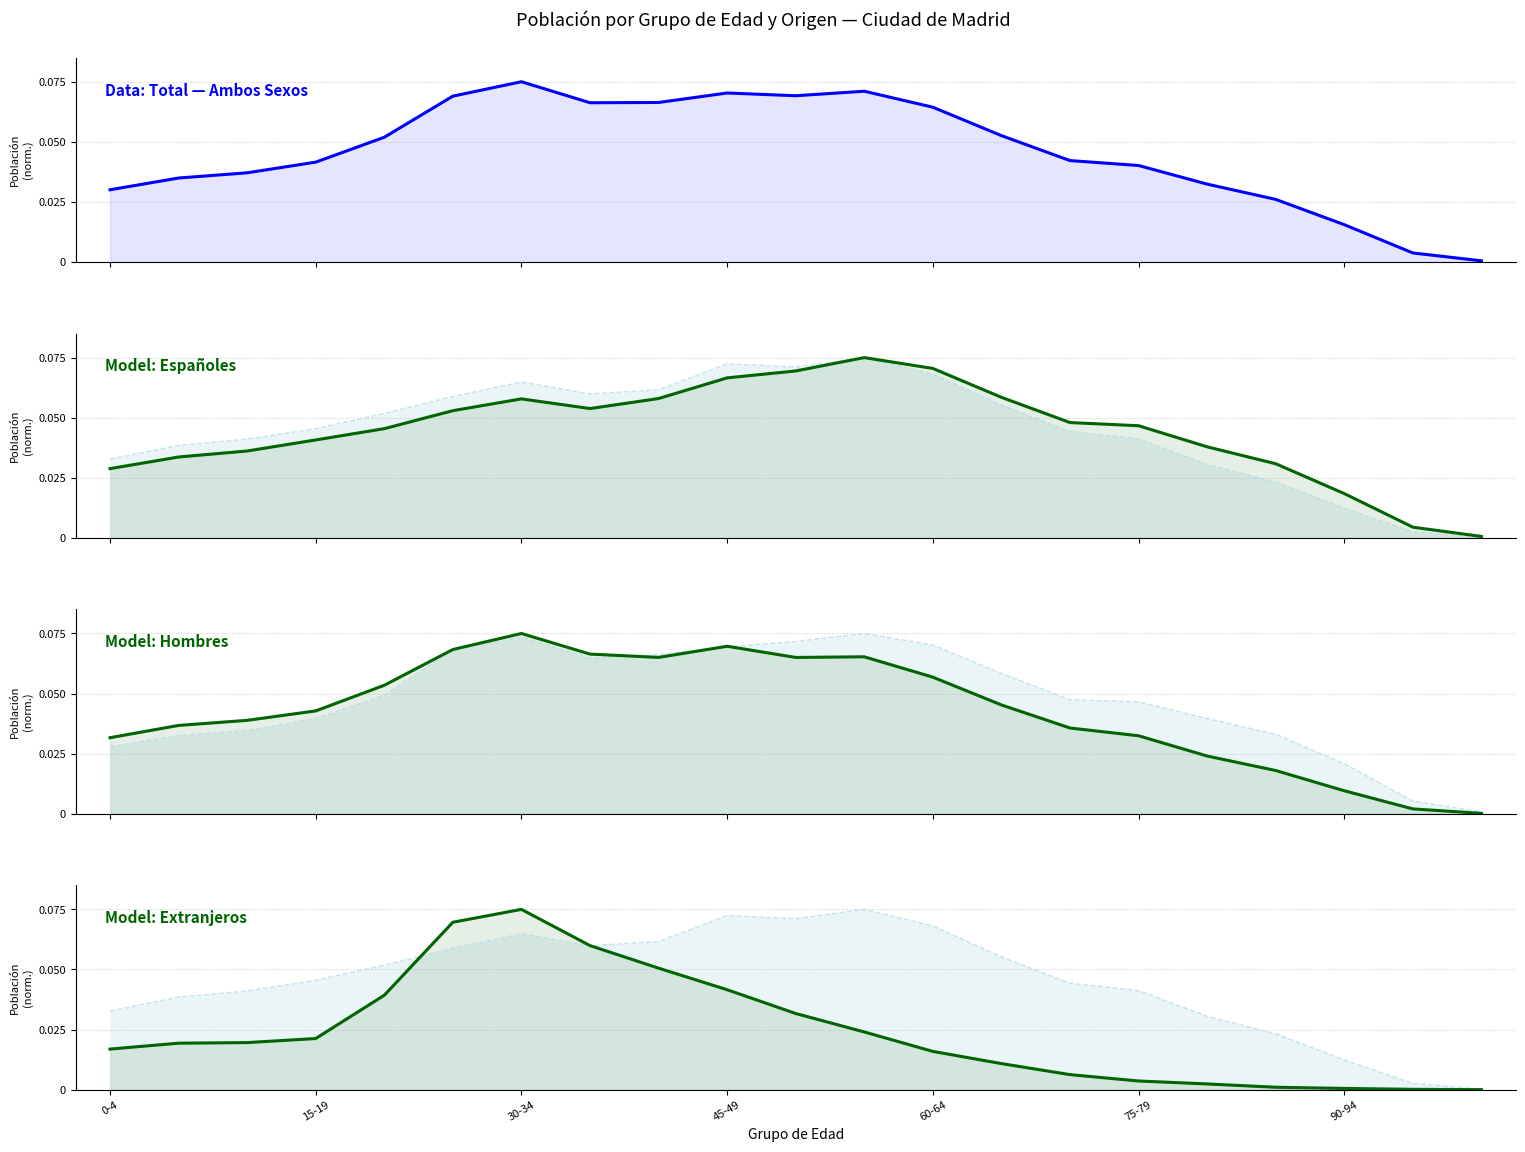

Does the chart have visible grid lines?

Yes